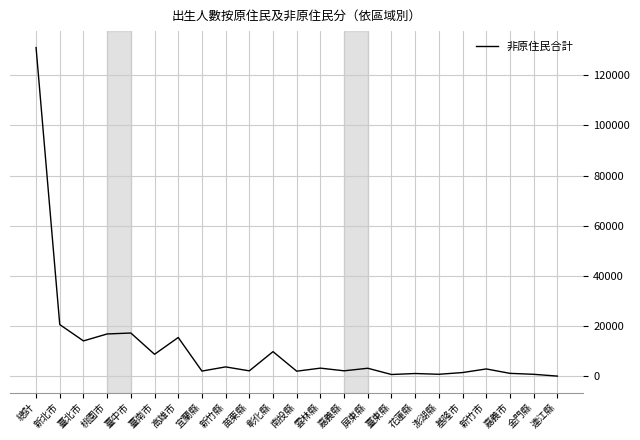

What is the greatest value displayed?

131021